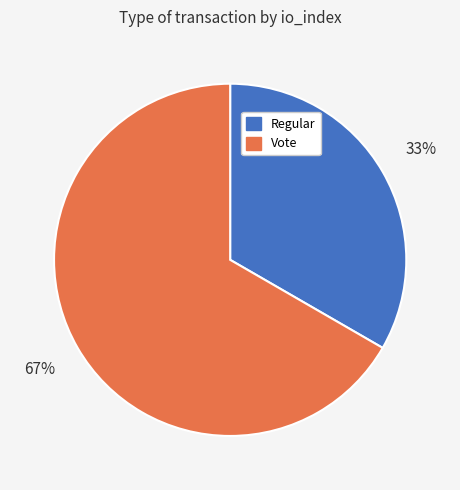

What is the largest slice in the pie chart?

Vote